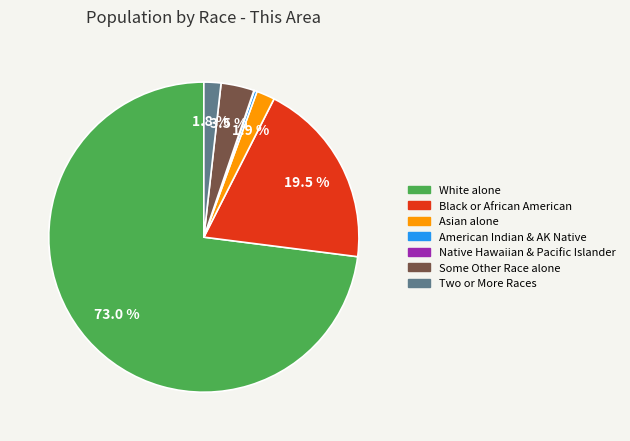

What is the largest slice in the pie chart?

White alone